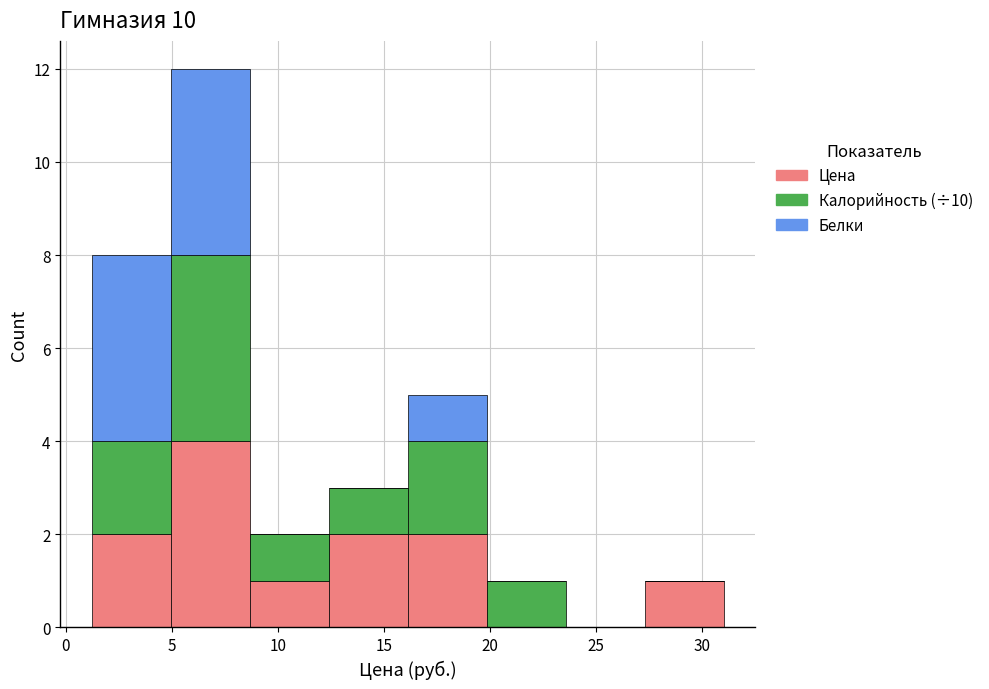

What is the total height of the stacked bar covering 16.0 to 20.0 on the x-axis? Neither the bar edges nor the heights are printed on the chart, so give them approximately, as read against the axes.

5